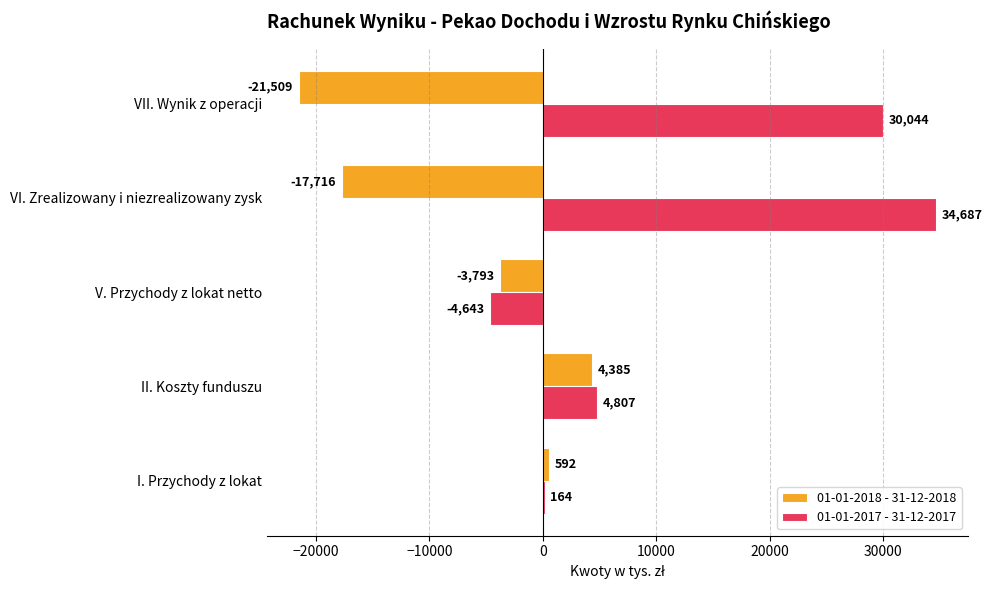

What is the total value across all series at II. Koszty funduszu?

9192